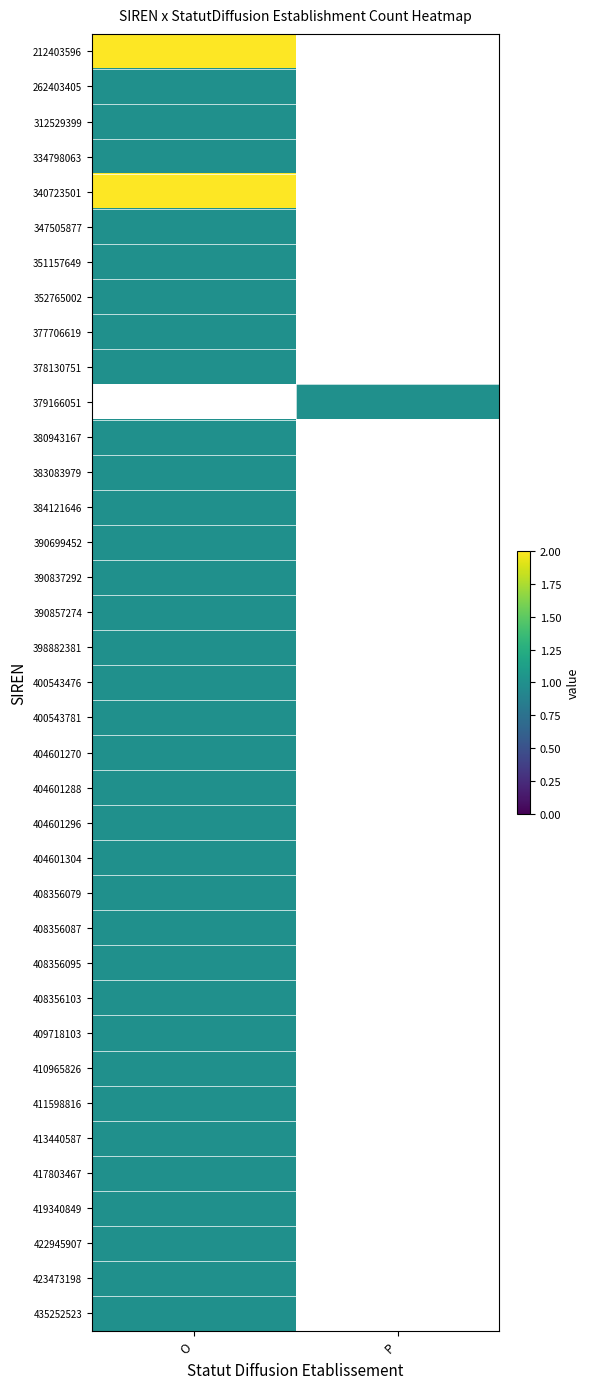

Reading left to right, extract all data points from this chart.

212403596: O=2	P=0
262403405: O=1	P=0
312529399: O=1	P=0
334798063: O=1	P=0
340723501: O=2	P=0
347505877: O=1	P=0
351157649: O=1	P=0
352765002: O=1	P=0
377706619: O=1	P=0
378130751: O=1	P=0
379166051: O=0	P=1
380943167: O=1	P=0
383083979: O=1	P=0
384121646: O=1	P=0
390699452: O=1	P=0
390837292: O=1	P=0
390857274: O=1	P=0
398882381: O=1	P=0
400543476: O=1	P=0
400543781: O=1	P=0
404601270: O=1	P=0
404601288: O=1	P=0
404601296: O=1	P=0
404601304: O=1	P=0
408356079: O=1	P=0
408356087: O=1	P=0
408356095: O=1	P=0
408356103: O=1	P=0
409718103: O=1	P=0
410965826: O=1	P=0
411598816: O=1	P=0
413440587: O=1	P=0
417803467: O=1	P=0
419340849: O=1	P=0
422945907: O=1	P=0
423473198: O=1	P=0
435252523: O=1	P=0